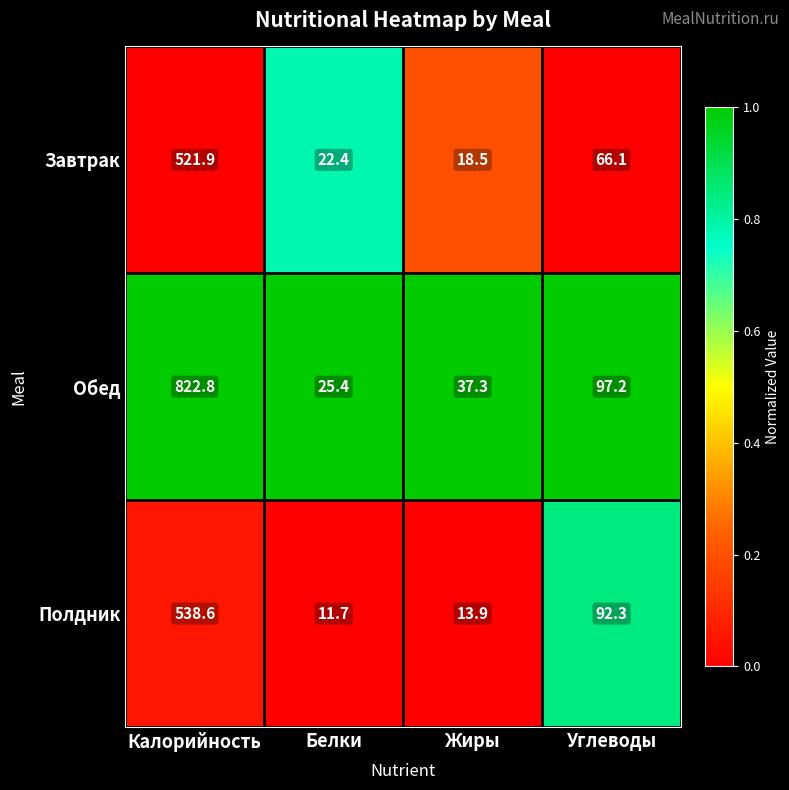

At which label is Завтрак closest to 270?

Углеводы